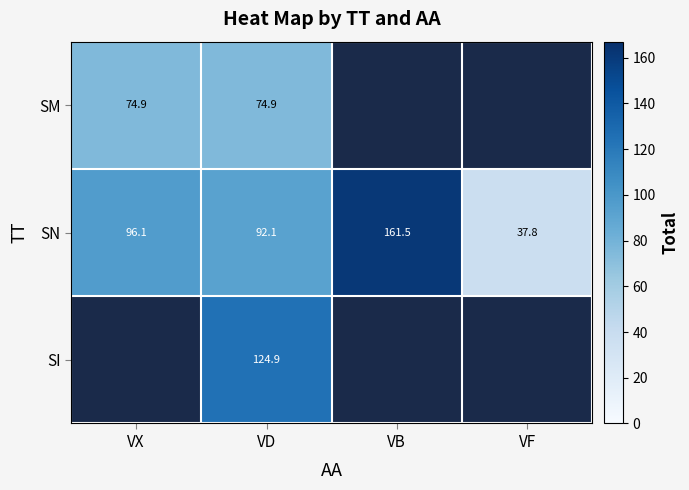

Rank the series at VD from lowest to highest value.

SM, SN, SI